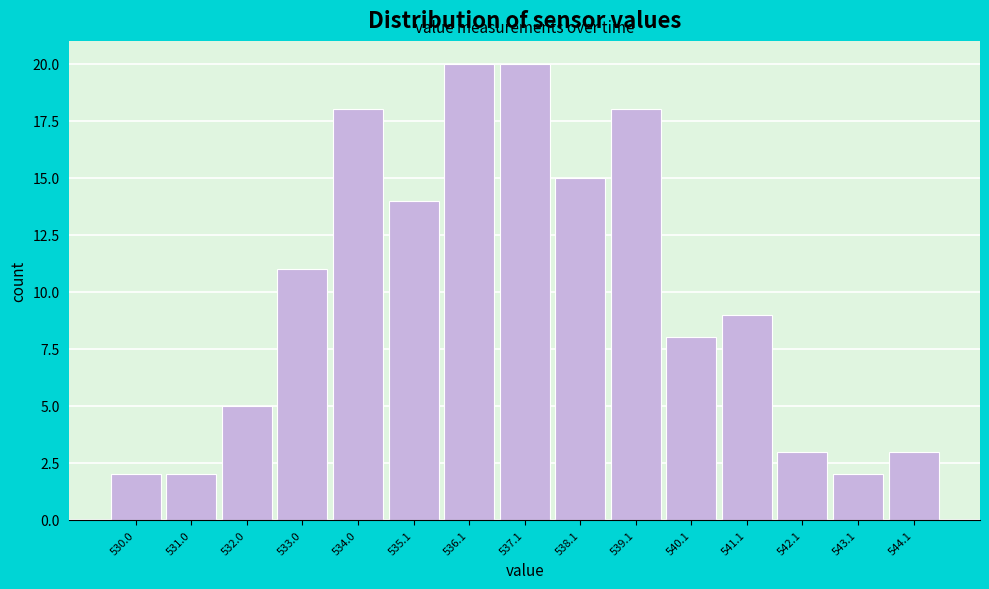

Reading right to left, list all the values displayed in this chart.

3	2	3	9	8	18	15	20	20	14	18	11	5	2	2